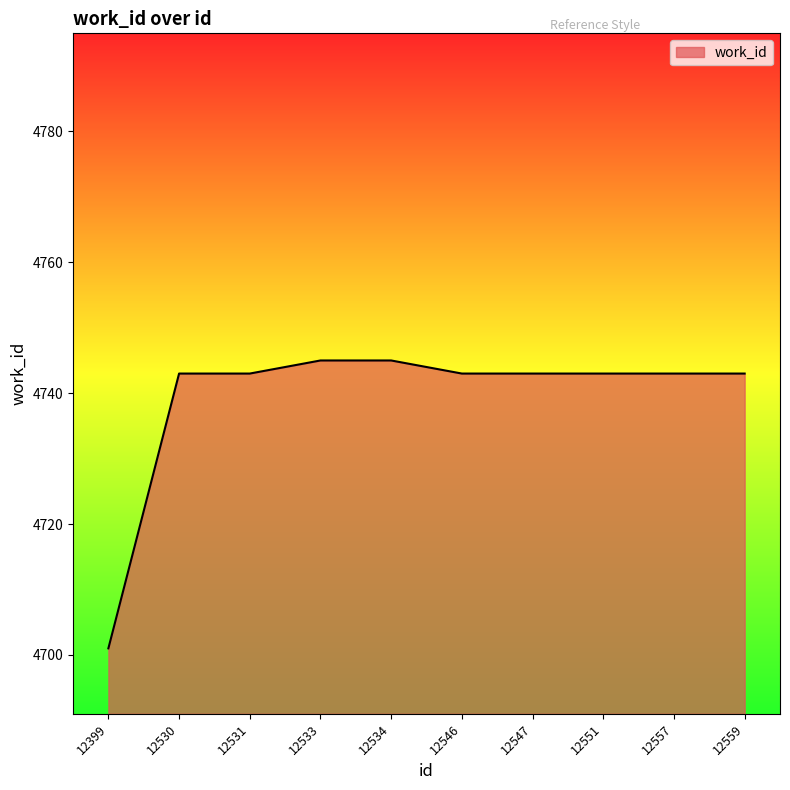

Which category has the lowest value across all series?

12399